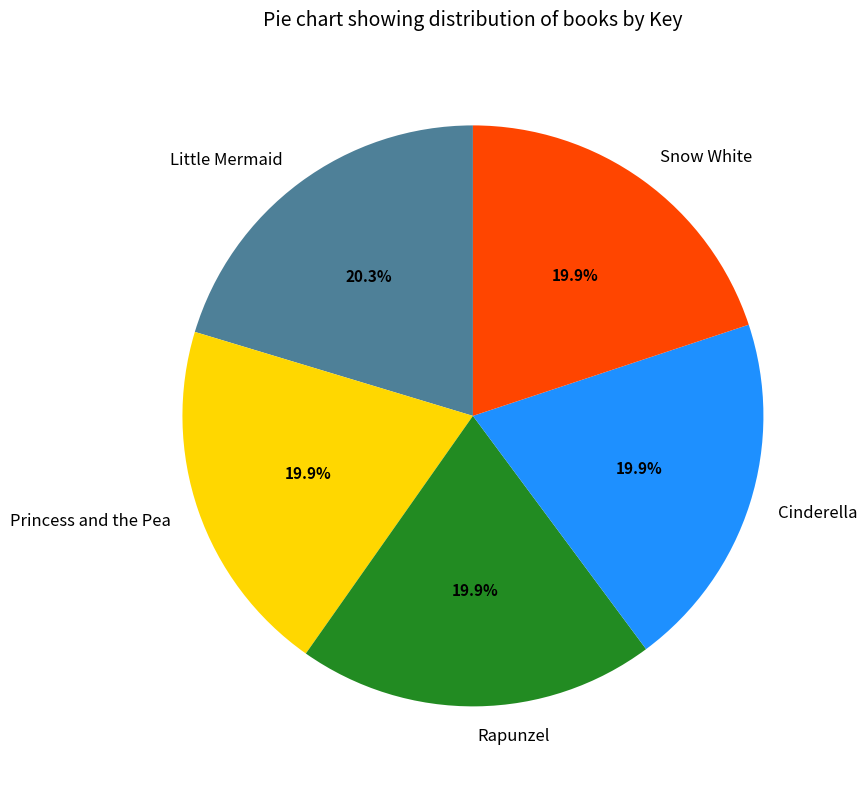

True or false: Little Mermaid accounts for 8% of the total.

False